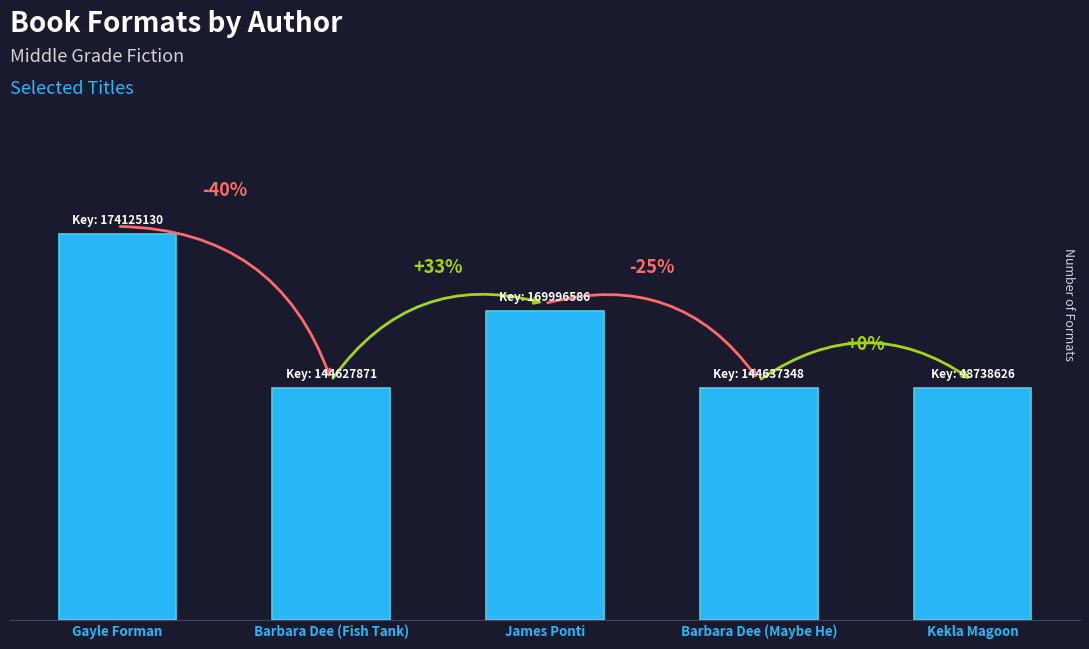

Are the bars horizontal?

No